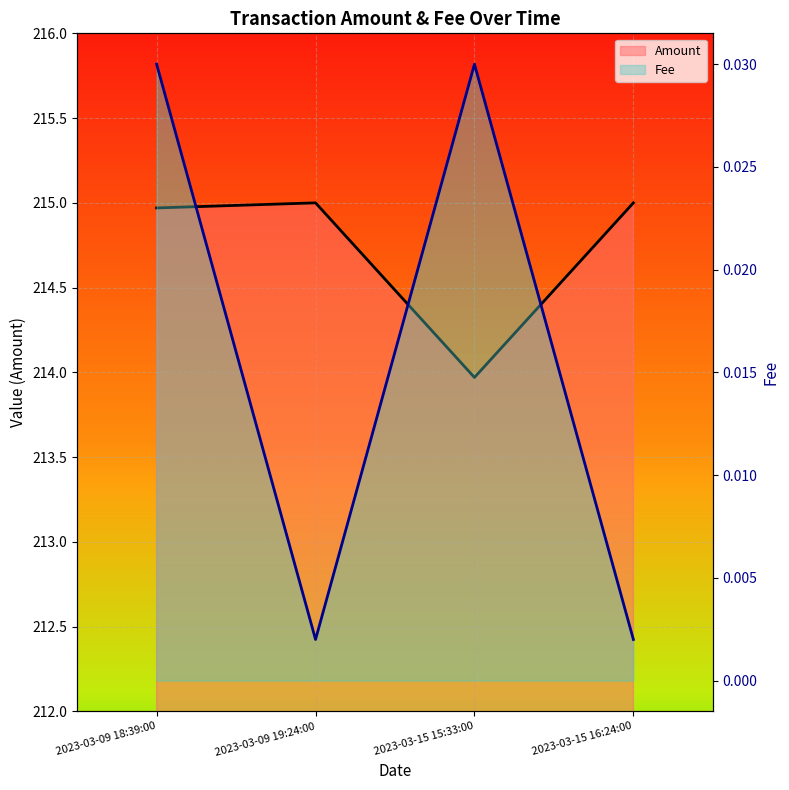

The Amount series shows 384.2 at 2023-03-09 18:39:00. True or false?

False